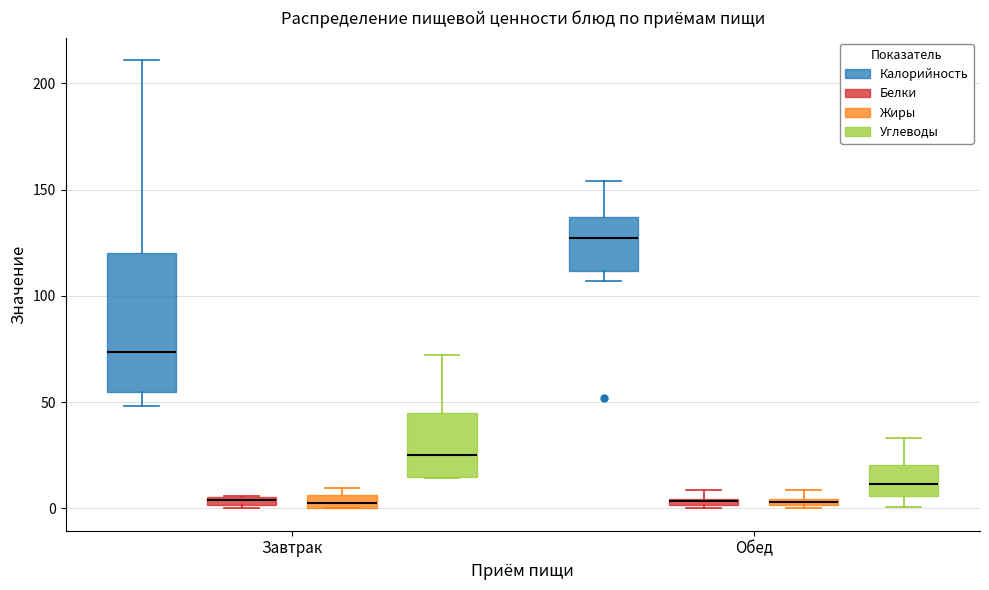

Where does the lower whisker of the box for Обед (Углеводы) end on the y-axis? The values are not printed on the chart, so give them approximately, as read against the axis.

0